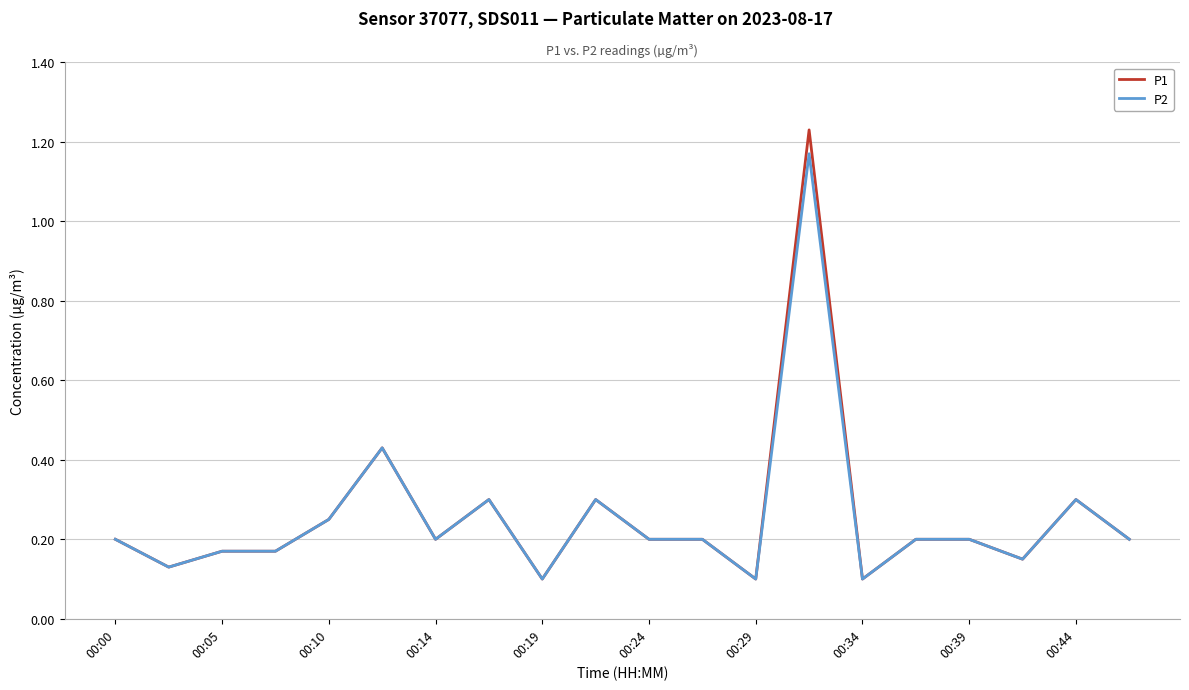

How many lines are shown in the chart?

2